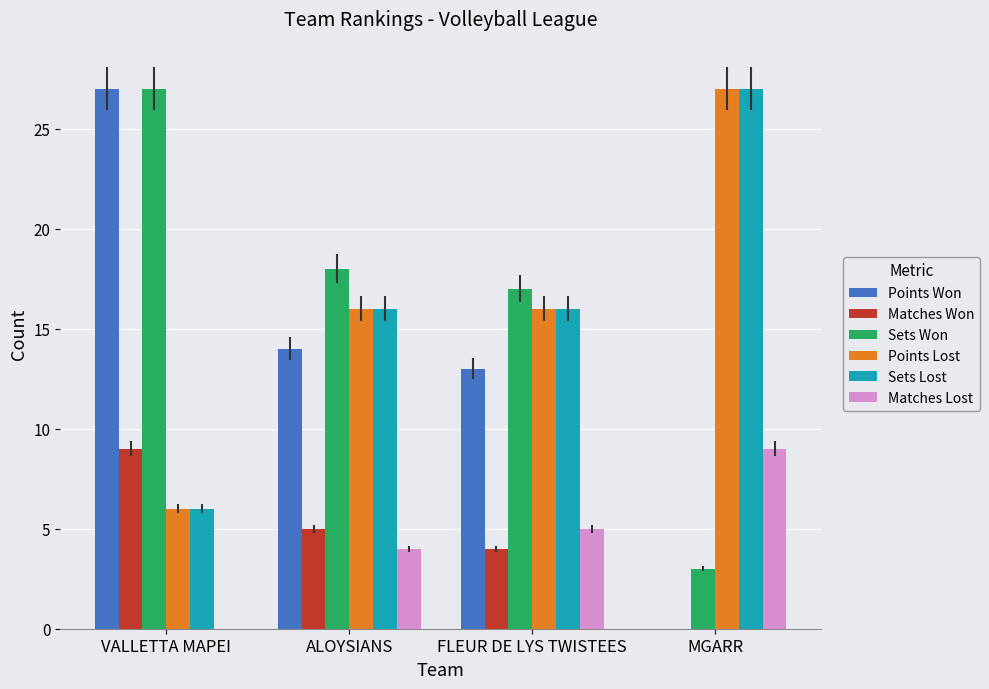

How many groups of bars are there?

4